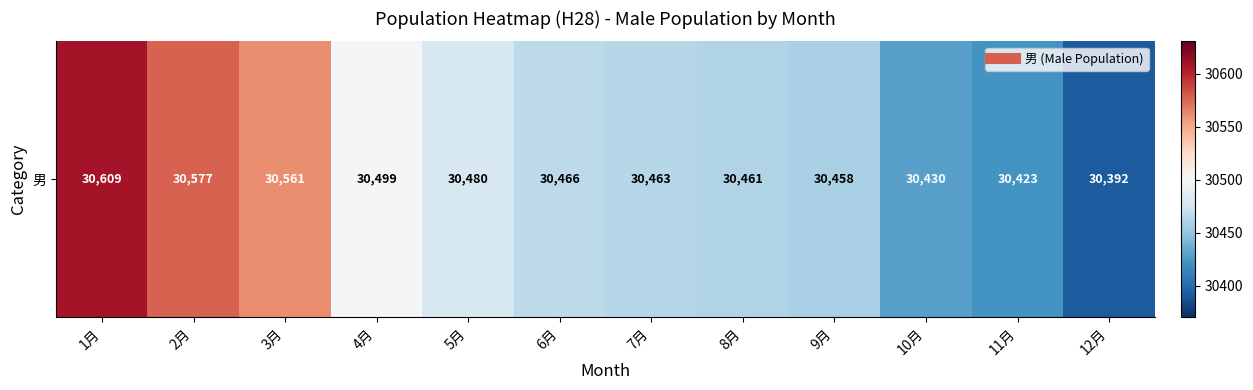

Is it true that the value at 9月 is 44492?

False